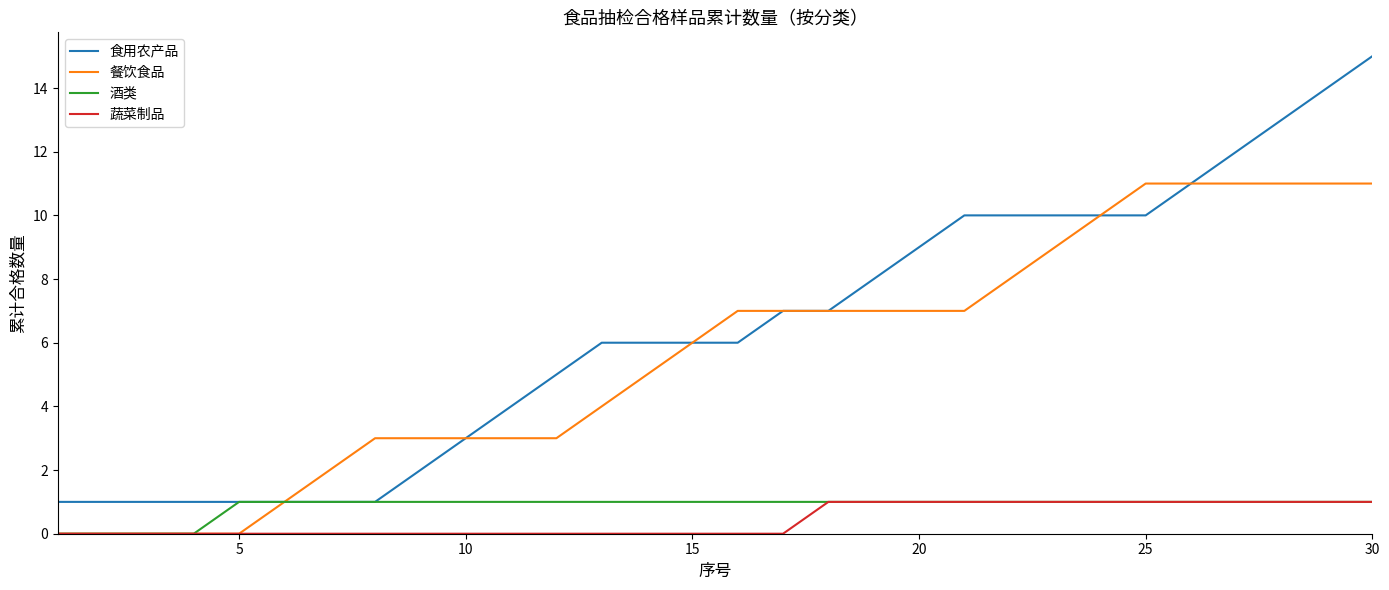

Which series has the largest total across all categories?

食用农产品